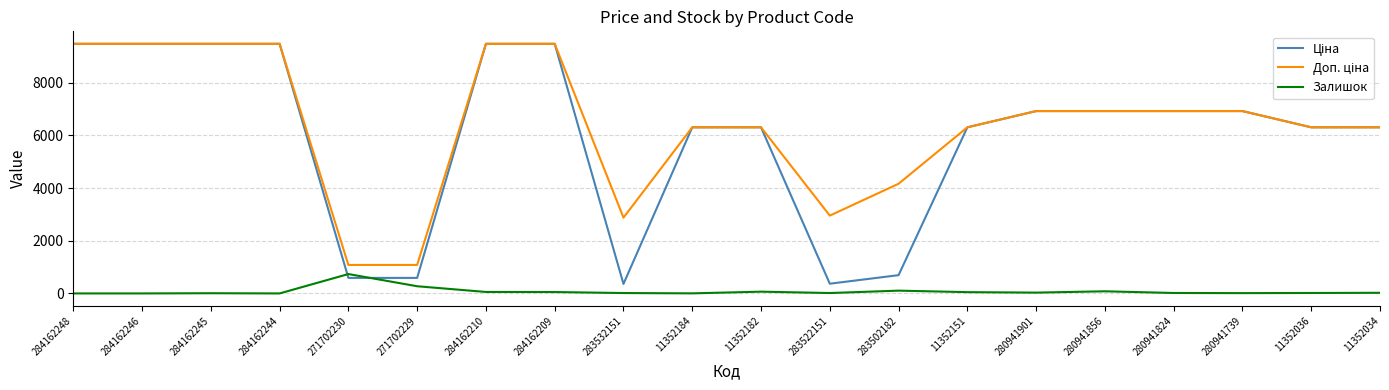

What is the total value across all series at 271702230?

2407.6